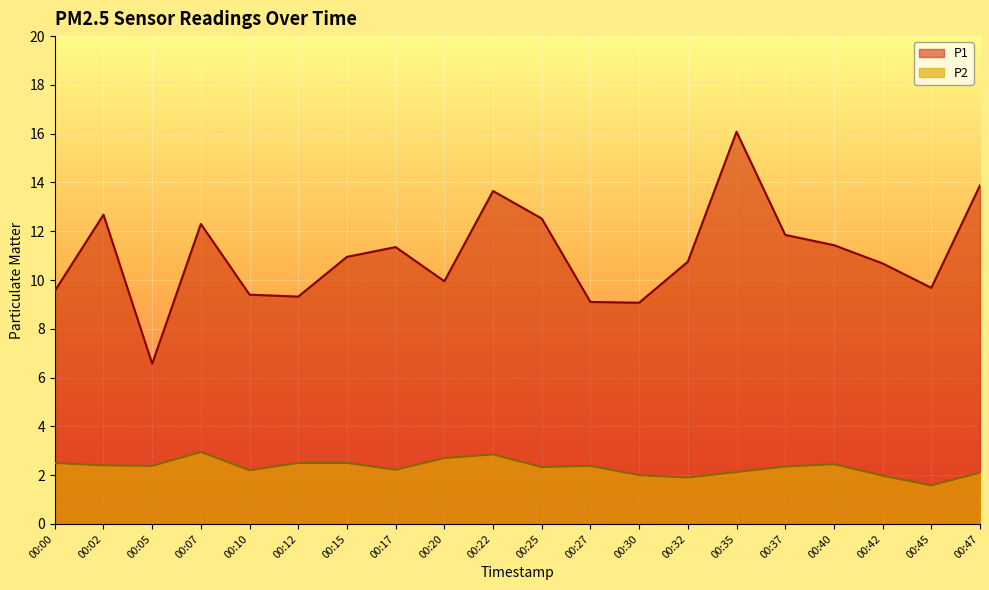

True or false: P2 and P1 cross at least once.

False